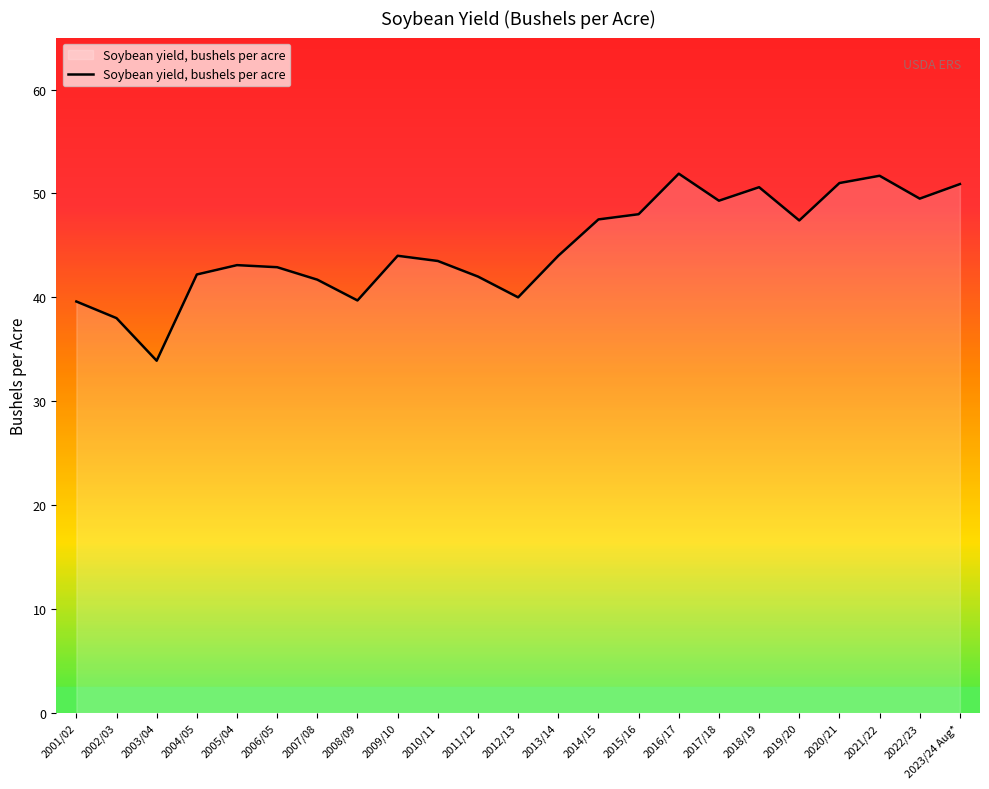

What is the sum of the values at 2002/03 and 2003/04?

71.9